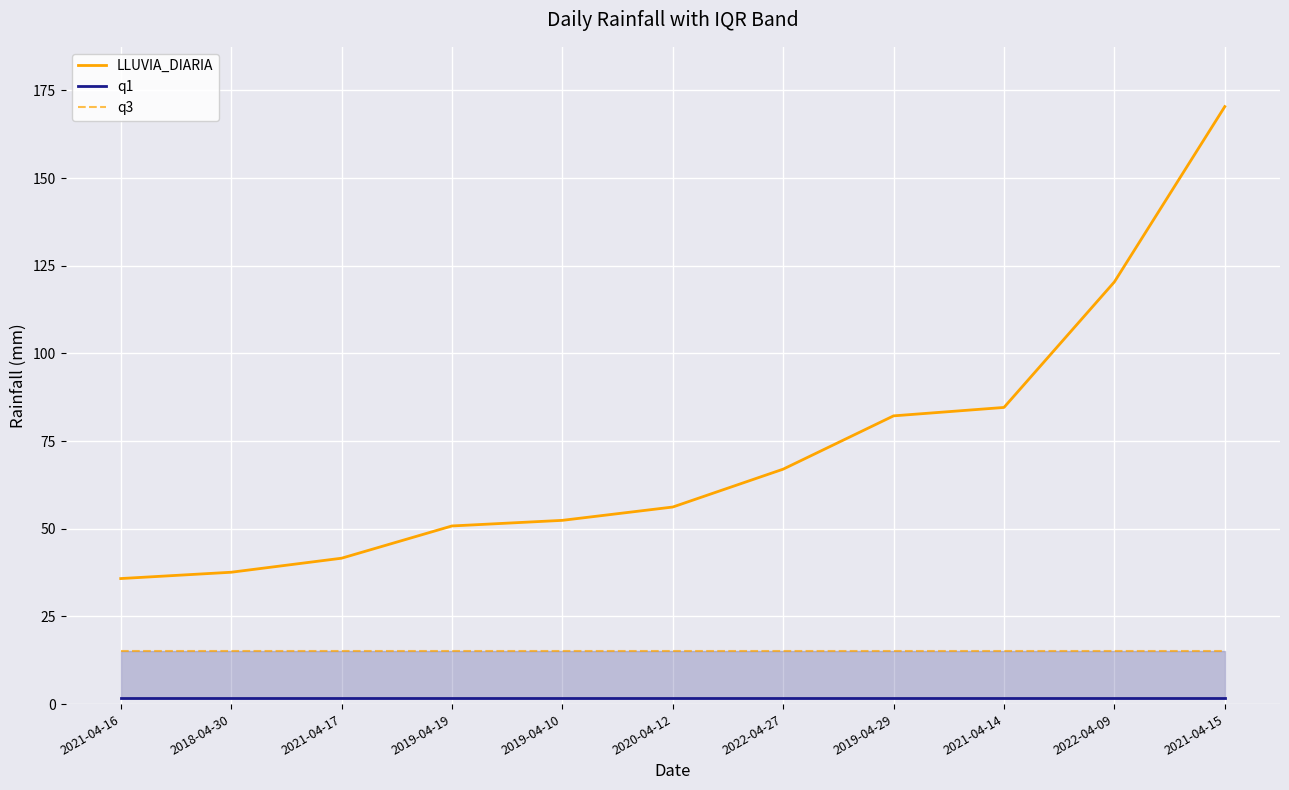

List the series in order of their peak value, lowest first.

q1, q3, LLUVIA_DIARIA